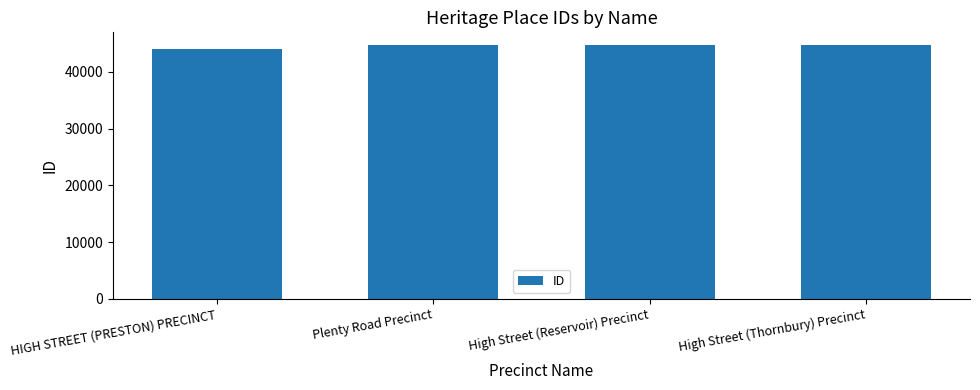

Does the chart contain stacked bars?

No